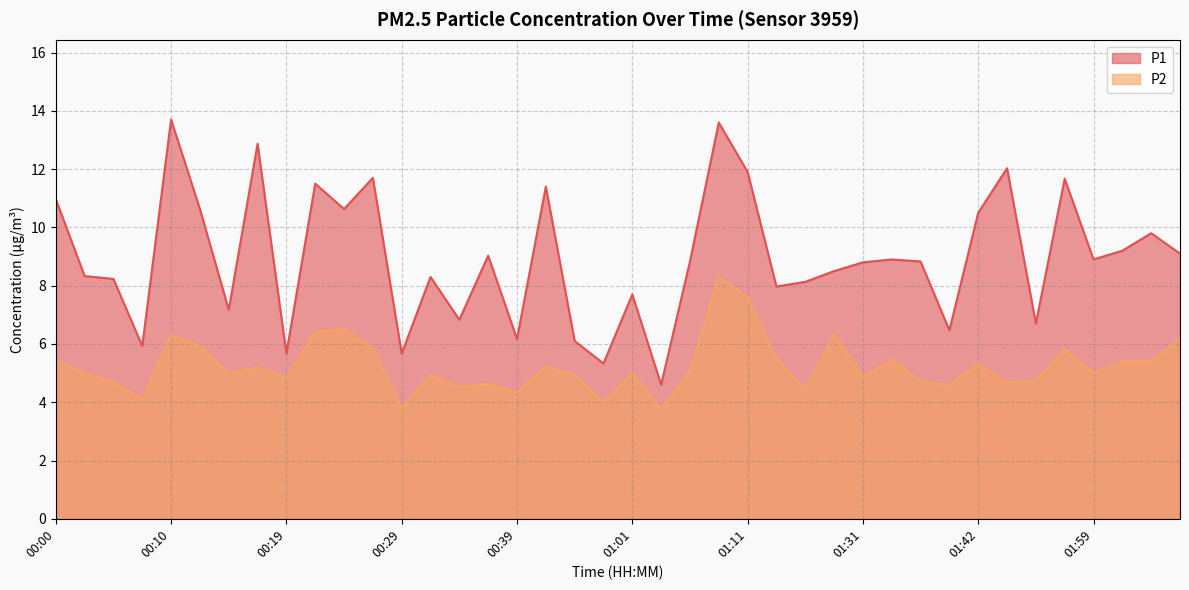

What is the value of the P1 point at the 32nd from the left?

6.5